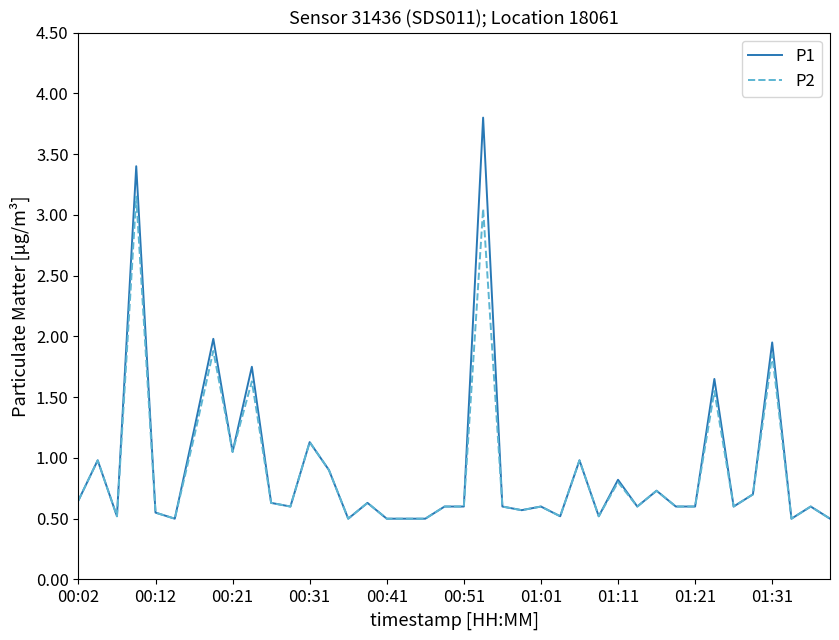

How many series are shown in this chart?

2